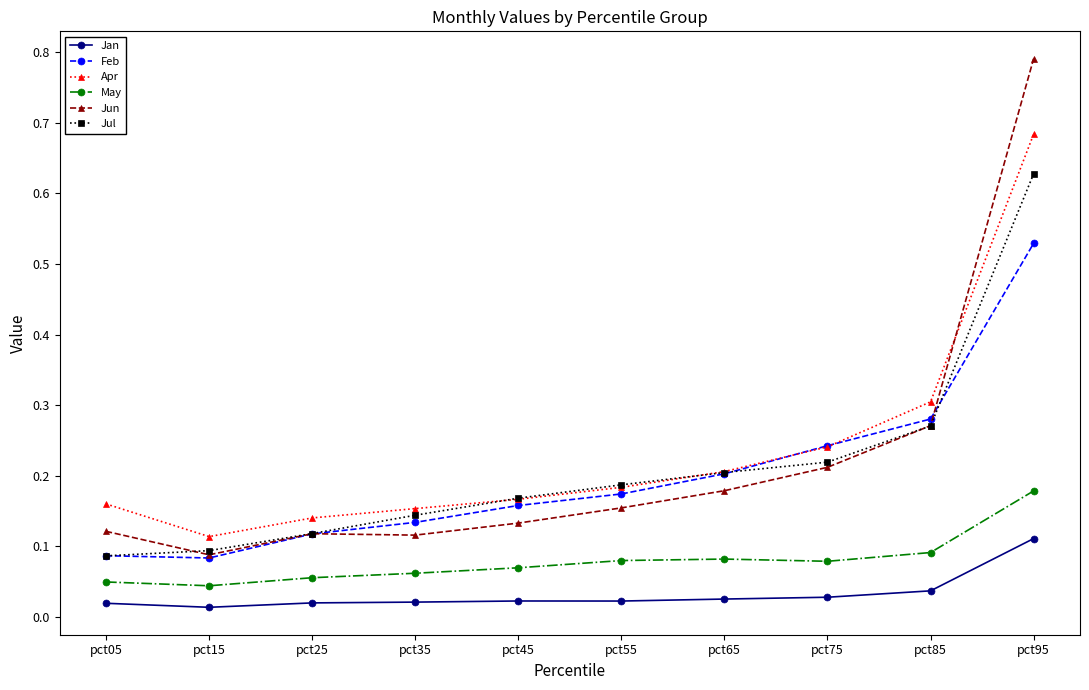

What are all the series names shown in the legend?

Jan, Feb, Apr, May, Jun, Jul